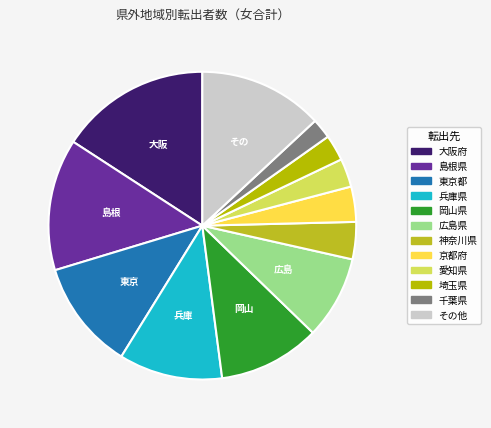

Count the number of slices in the pie.

12